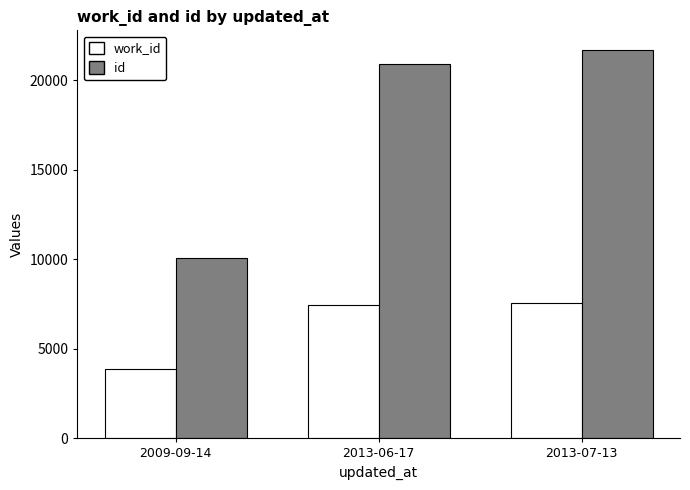

Is the value of work_id at 2009-09-14 greater than the value of id at 2009-09-14?

No